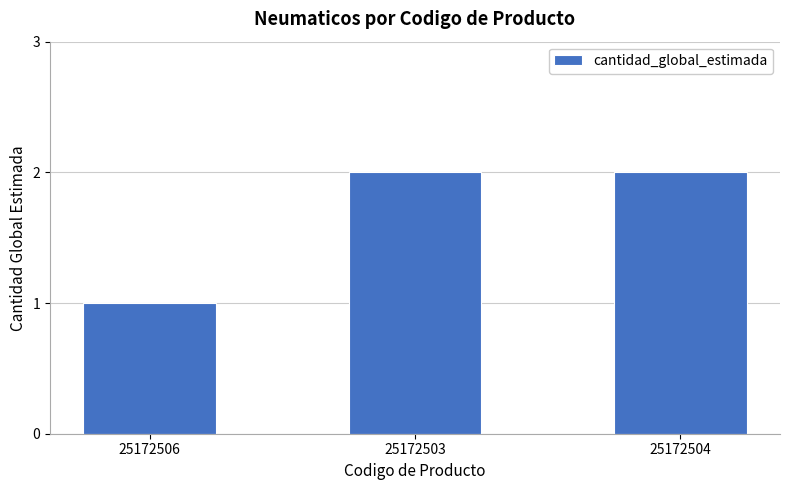

Which label corresponds to the smallest value in the chart?

25172506